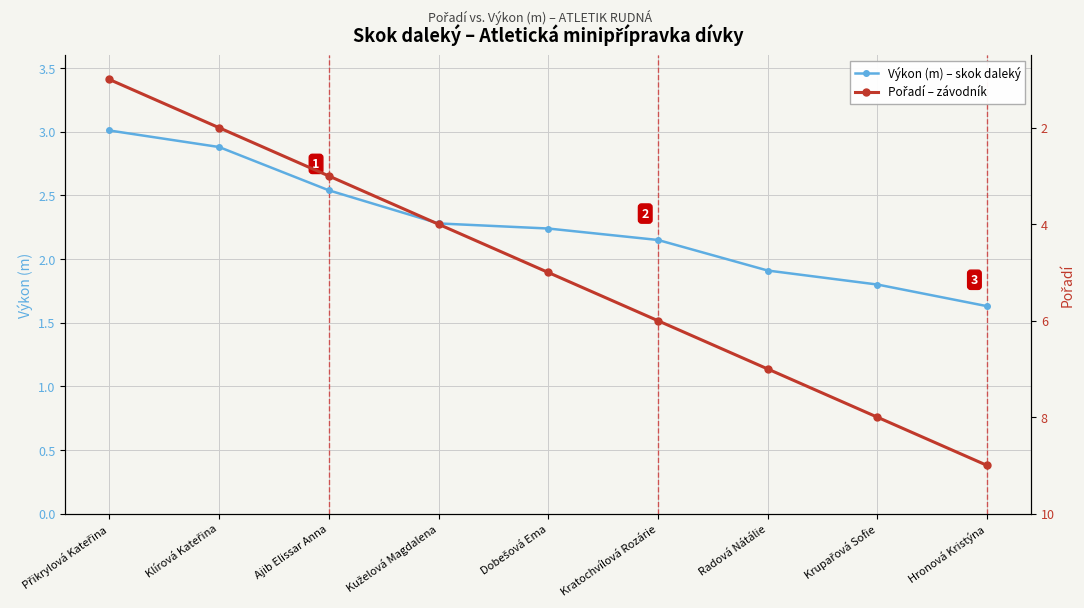

Rank the categories by Pořadí – závodník value from highest to lowest.

Hronová Kristýna, Krupařová Sofie, Radová Nátálie, Kratochvílová Rozárie, Dobešová Ema, Kuželová Magdalena, Ajib Elissar Anna, Klírová Kateřina, Přikrylová Kateřina